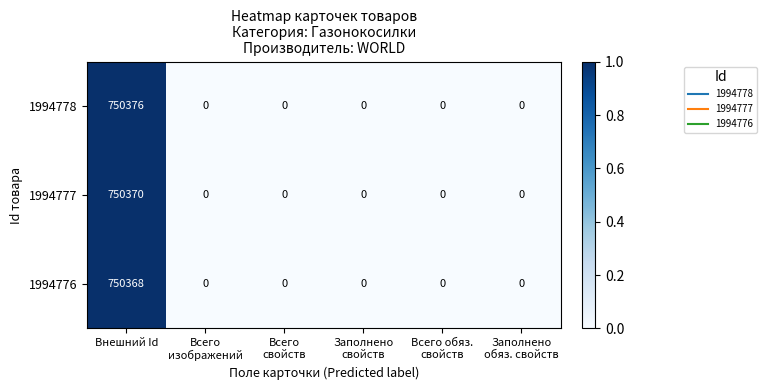

Which series has the largest total across all categories?

1994778